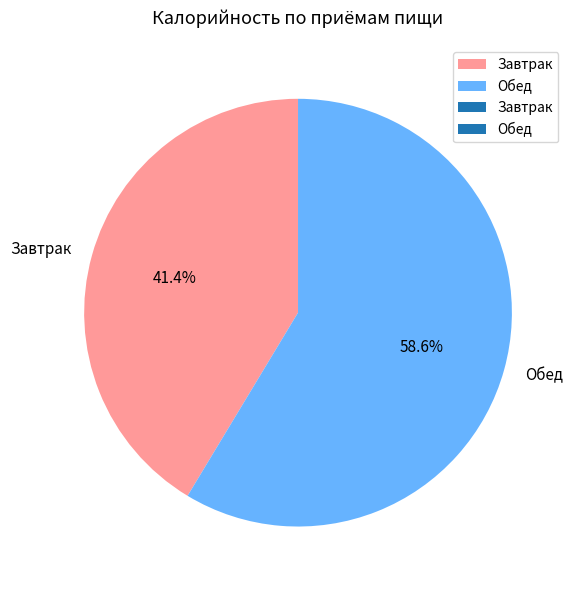

Approximately how many times larger is the value at Обед compared to Завтрак?

1.4